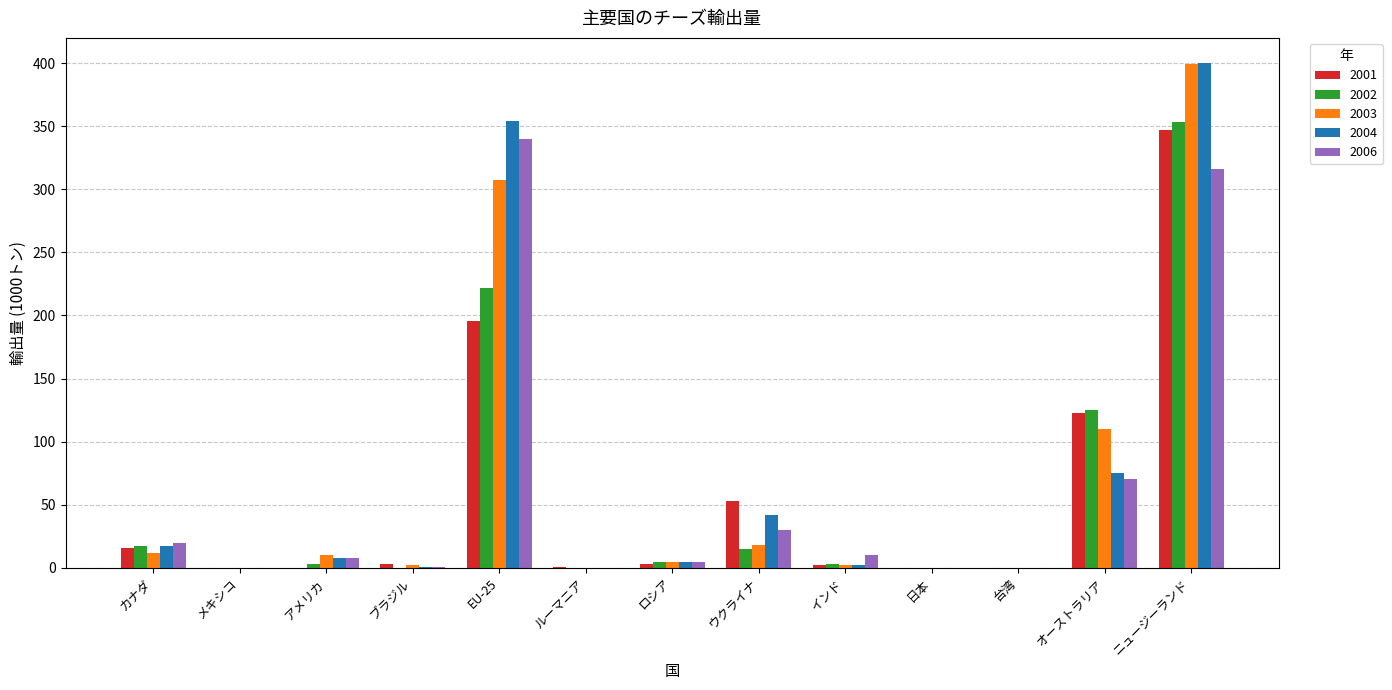

What is the sum of the 2001 values at ブラジル and ロシア?

6